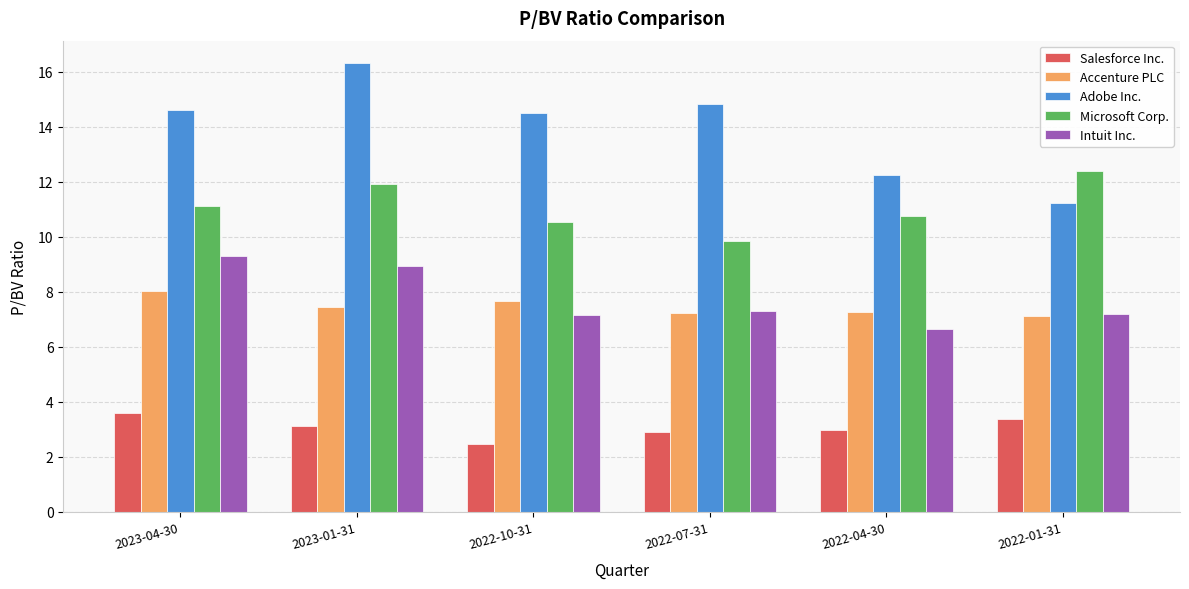

What is the difference between the Salesforce Inc. values at 2023-04-30 and 2022-10-31?

1.1